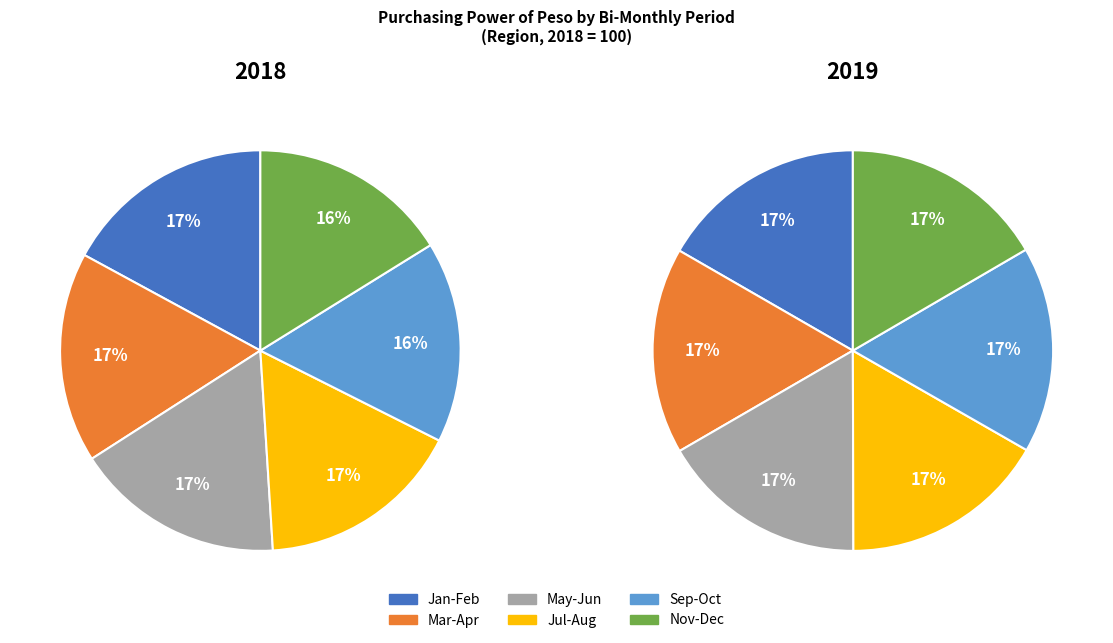

True or false: June accounts for 1% of the total.

False